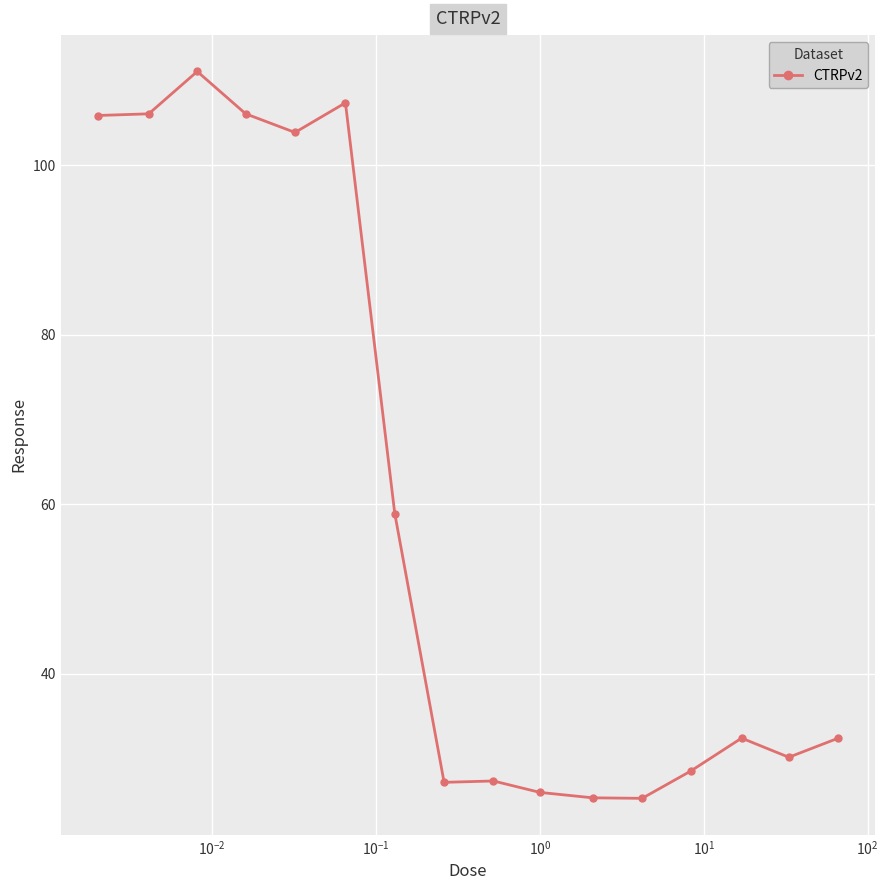

What is the sum of all values?

954.0